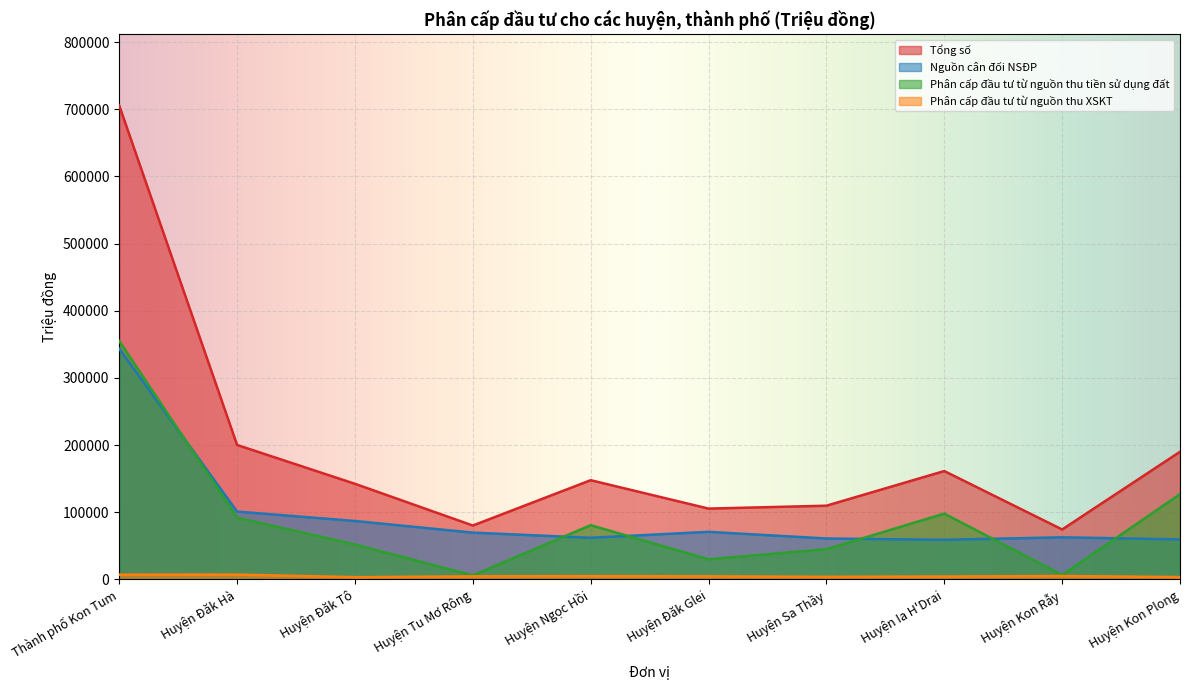

List the series in order of their peak value, highest first.

Tổng số, Phân cấp đầu tư từ nguồn thu tiền sử dụng đất, Nguồn cân đối NSĐP, Phân cấp đầu tư từ nguồn thu XSKT